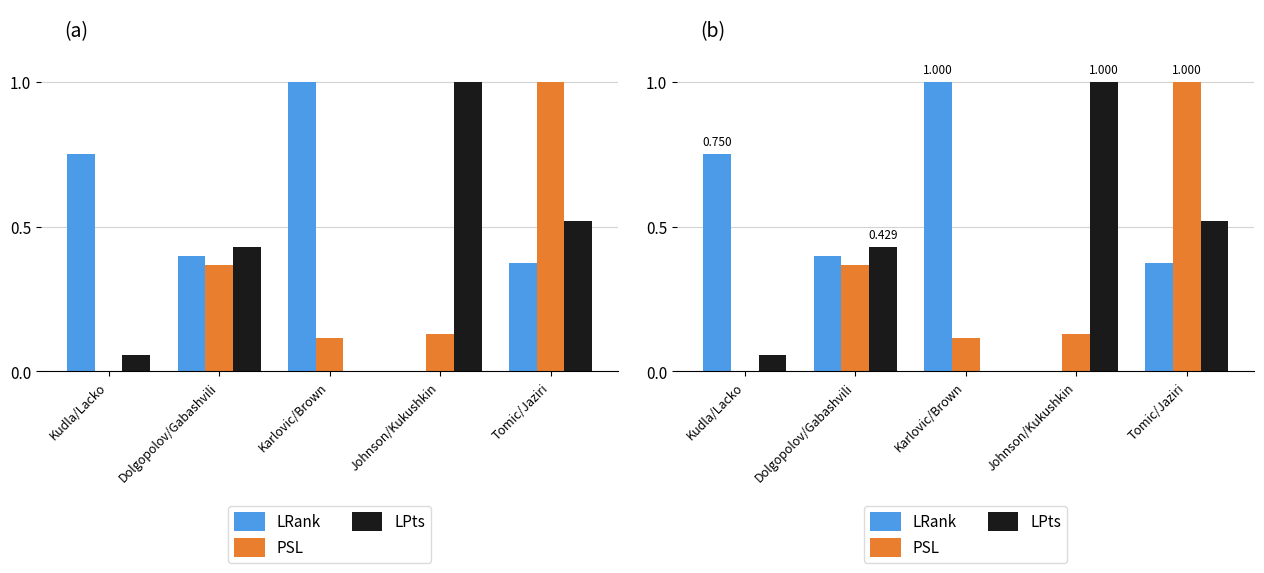

Read the LRank value at Kudla/Lacko.

0.8